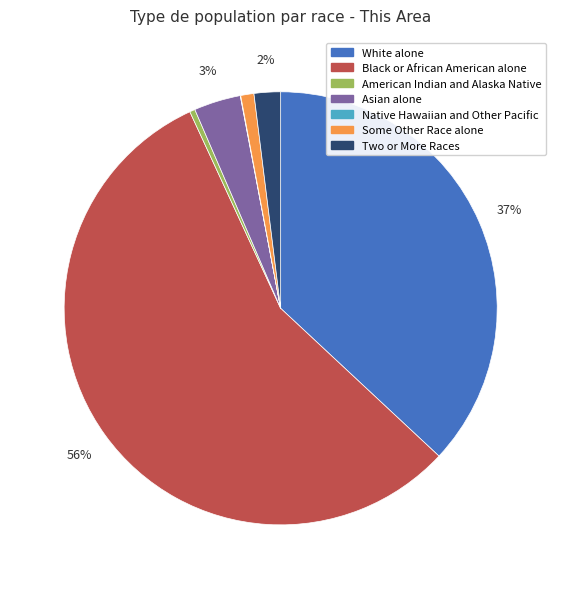

To the nearest percent, what percentage of the pie is Two or More Races?

2%